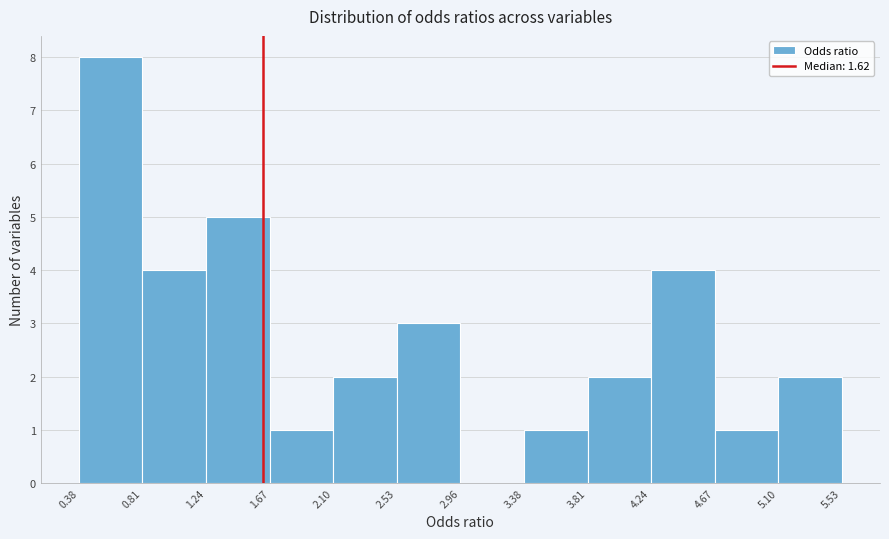

Reading left to right, list every bar in this chart as the range it spans on the x-axis followed by its height. The values are not printed on the chart, so give them approximately, as read against the axis.

0.38 to 0.81: 8
0.81 to 1.24: 4
1.24 to 1.67: 5
1.67 to 2.10: 1
2.10 to 2.53: 2
2.53 to 2.96: 3
2.96 to 3.38: 0
3.38 to 3.81: 1
3.81 to 4.24: 2
4.24 to 4.67: 4
4.67 to 5.10: 1
5.10 to 5.53: 2